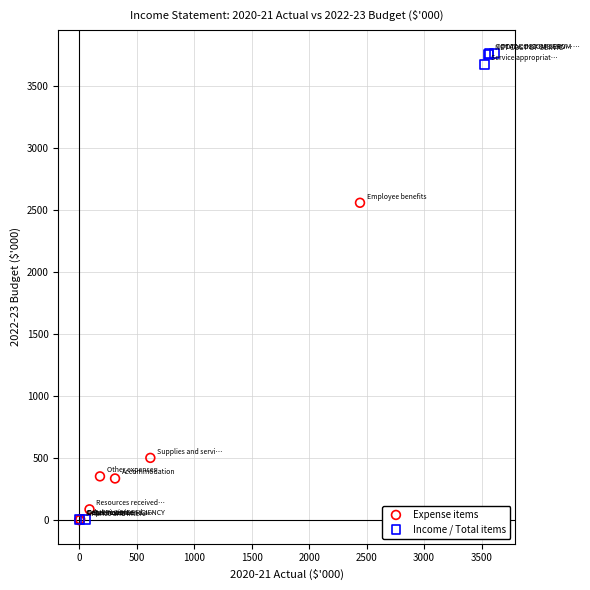

Which series has the largest Y range (max minus min)?

Income / Total items